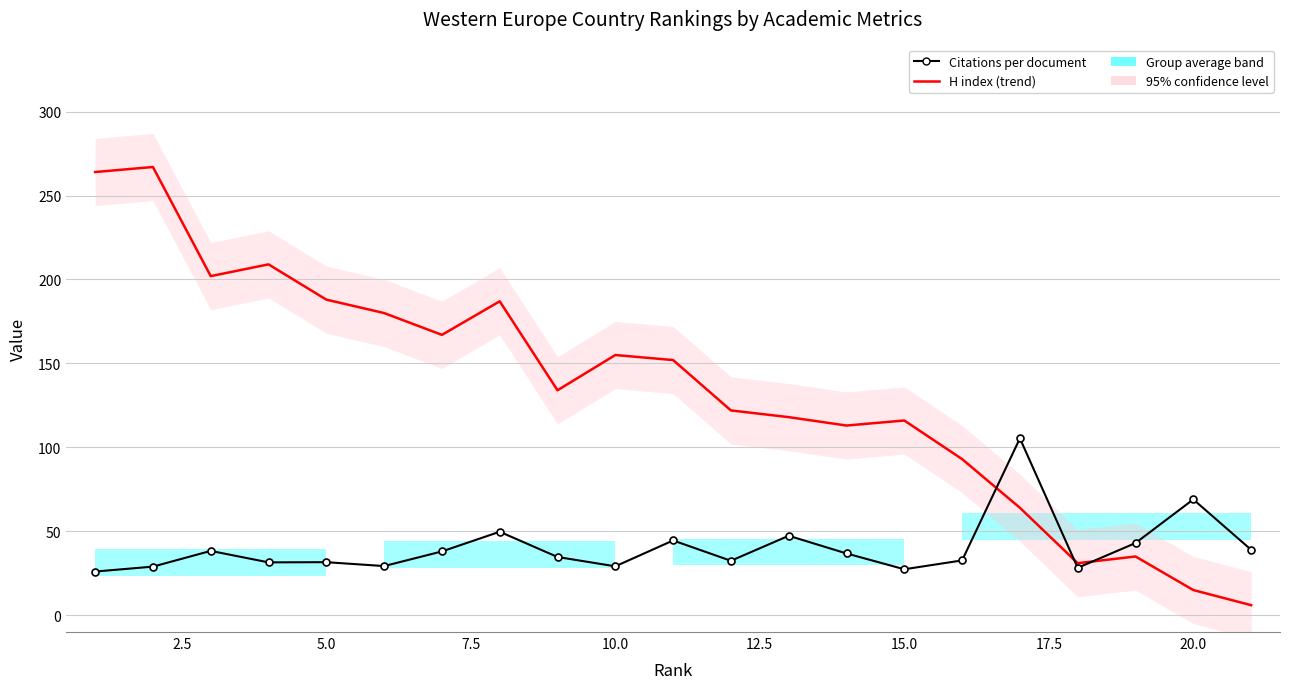

What is the difference between the maximum and minimum values in the H index series?

261.0